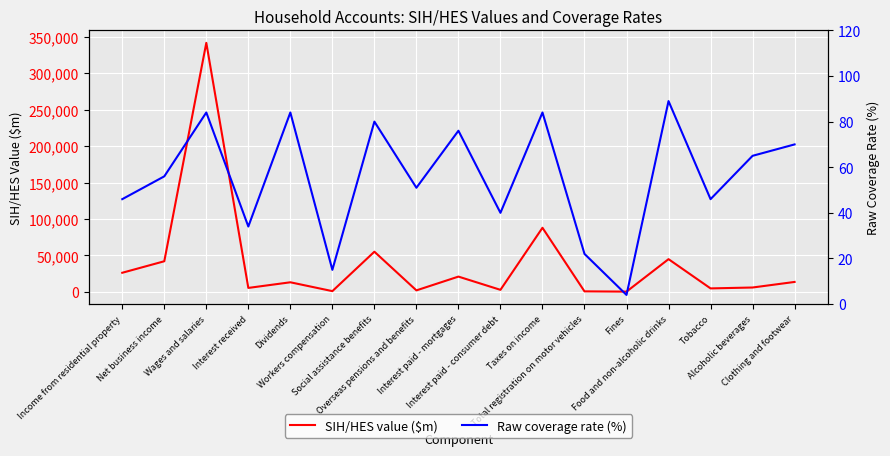

Is the value of SIH/HES value ($m) at Interest paid - mortgages greater than the value of Raw coverage rate (%) at Net business income?

Yes